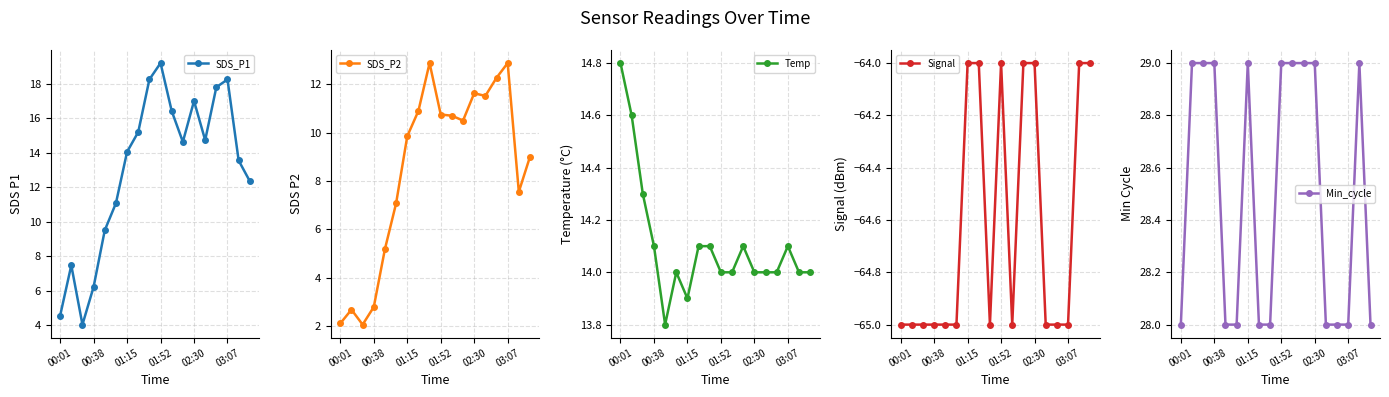

What is the maximum value for SDS_P1?

19.2